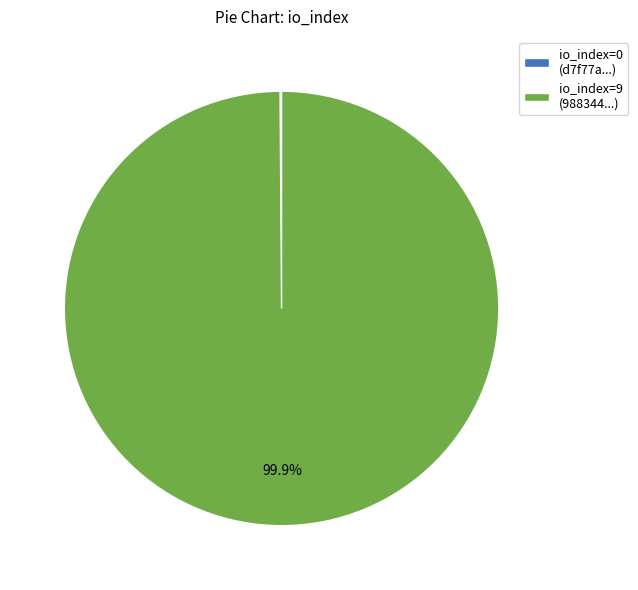

To the nearest percent, what is the average slice percentage?

50%